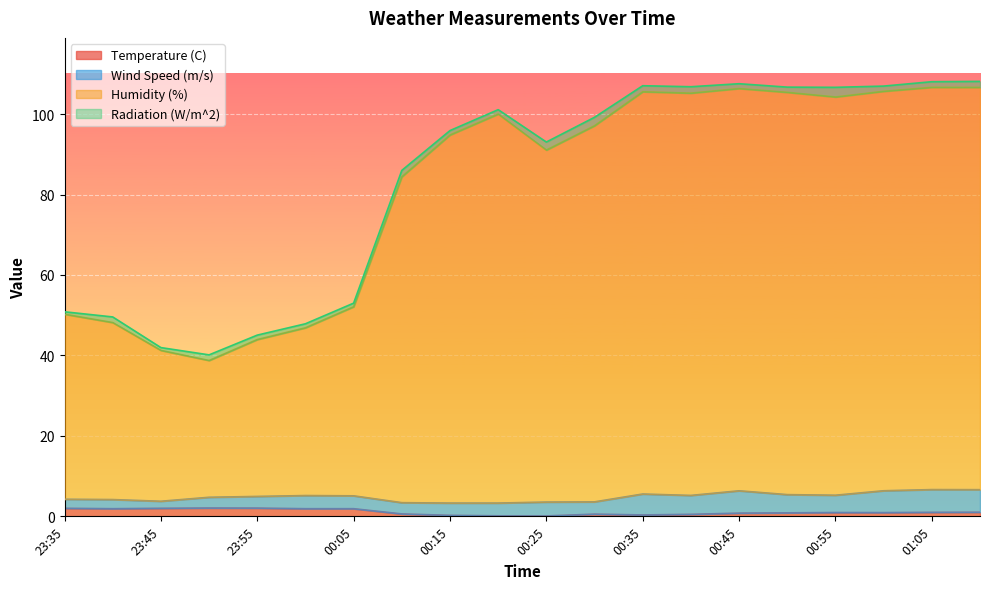

What is the maximum value shown in the chart?

108.1